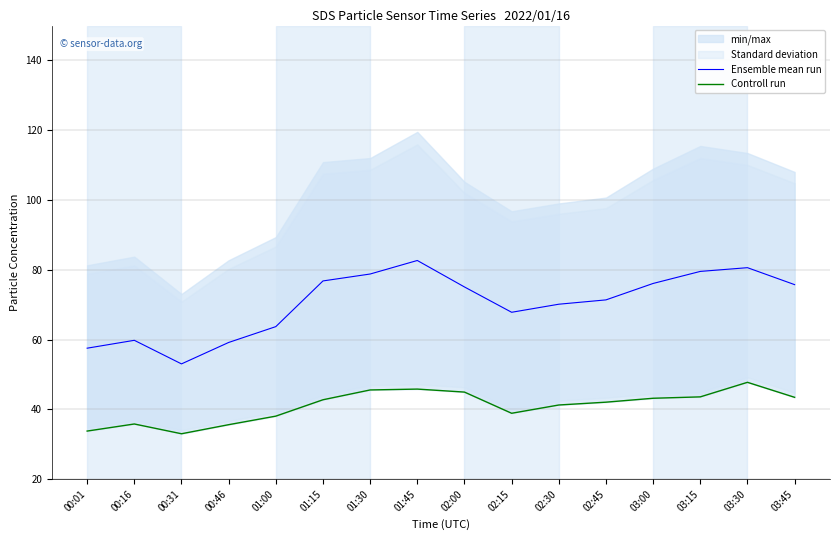

Which category has the highest value in the Controll run series?

03:30